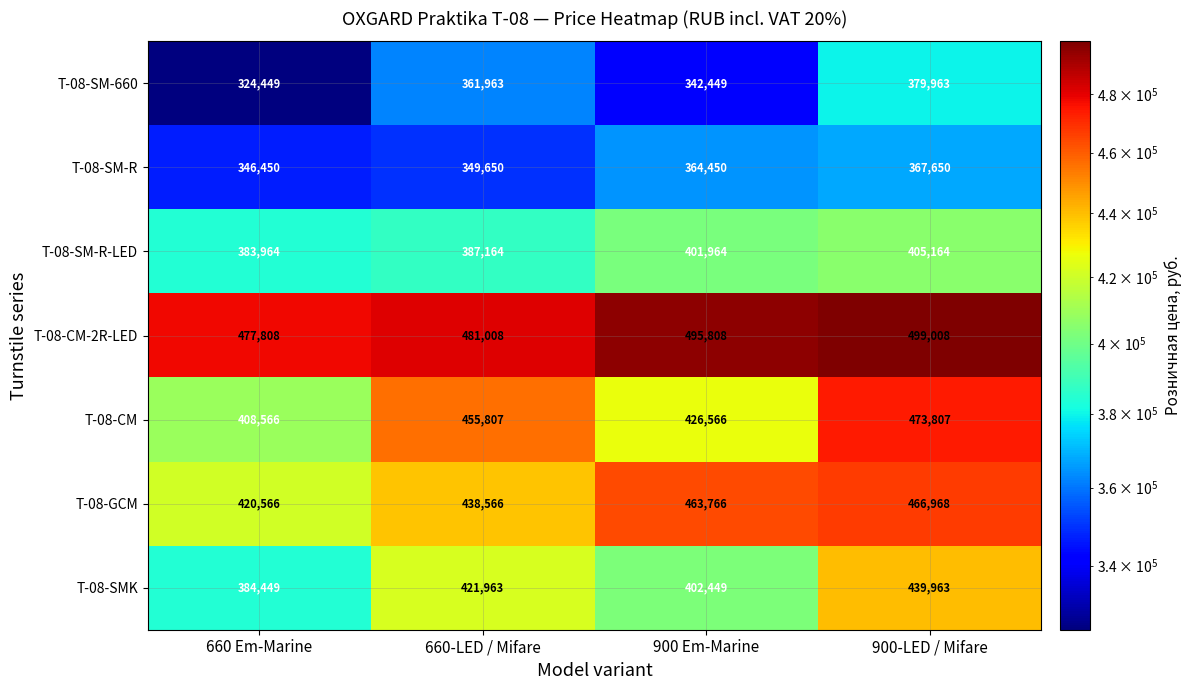

At which label does T-08-CM reach its peak?

900-LED / Mifare